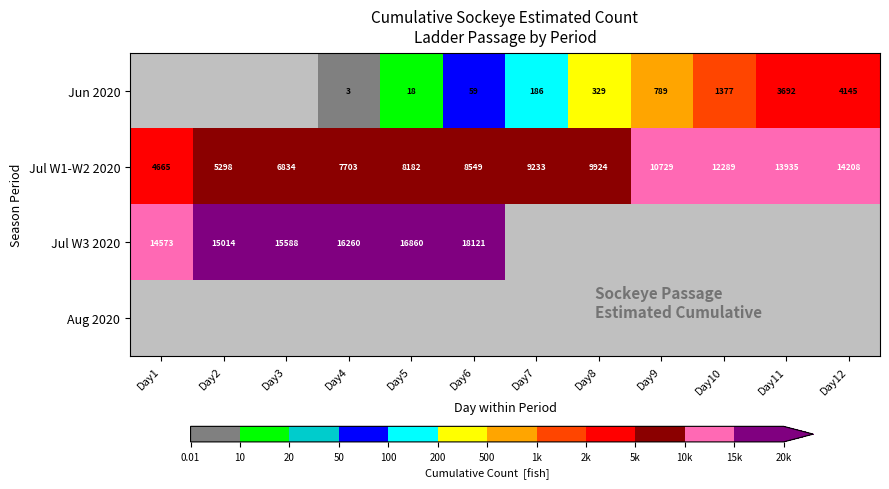

Rank the categories by Jul W1-W2 2020 value from highest to lowest.

Day12, Day11, Day10, Day9, Day8, Day7, Day6, Day5, Day4, Day3, Day2, Day1